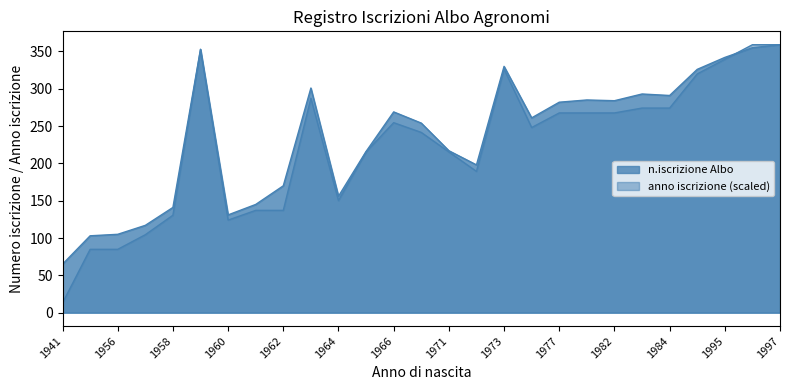

At which label does anno iscrizione reach its minimum?

1941